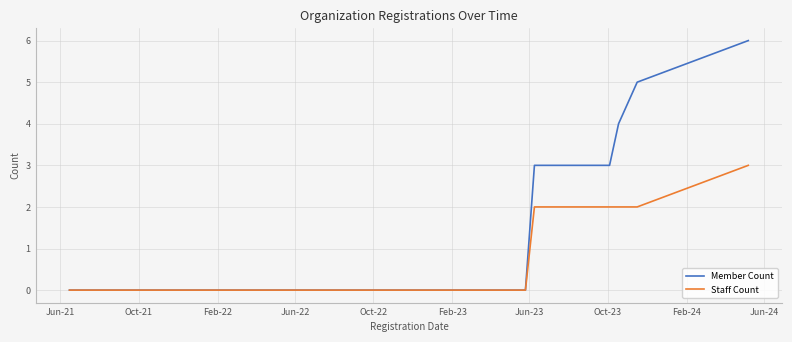

What is the highest value of the Staff Count series?

3